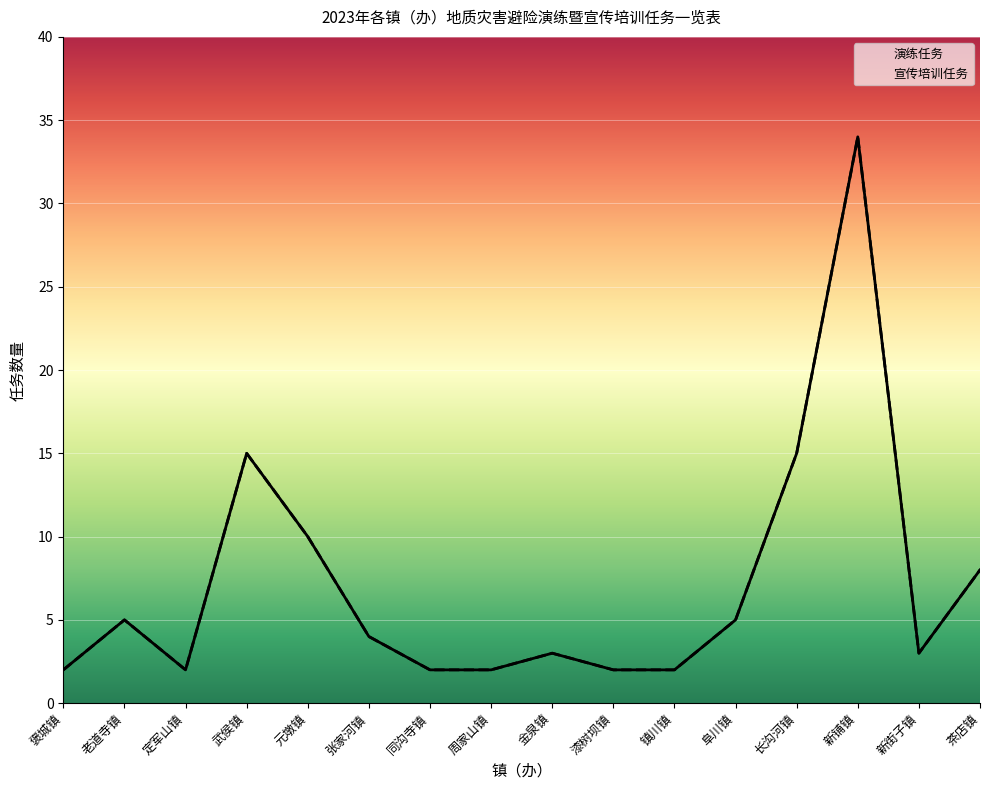

Which series has the largest range (max minus min)?

演练任务